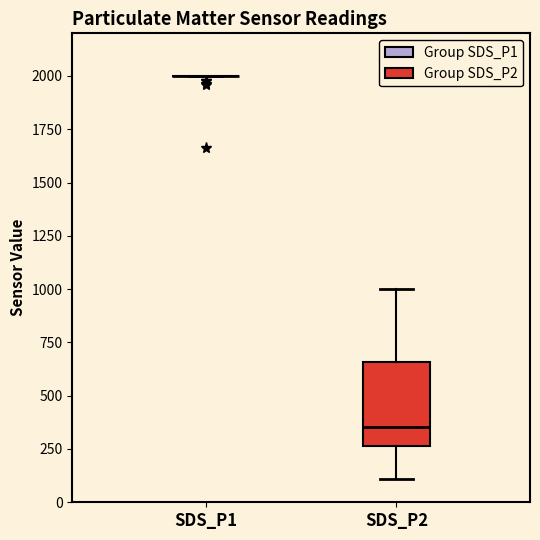

Reading left to right, read every box against the y-axis: the position of its median line, the range the box covers, and the ends of its whiskers. The values are not printed on the chart, so give them approximately, as read against the axis.

SDS_P1: box collapsed to a line at 2000, whiskers 2000 to 2000
SDS_P2: median 350, box 250 to 650, whiskers 100 to 1000